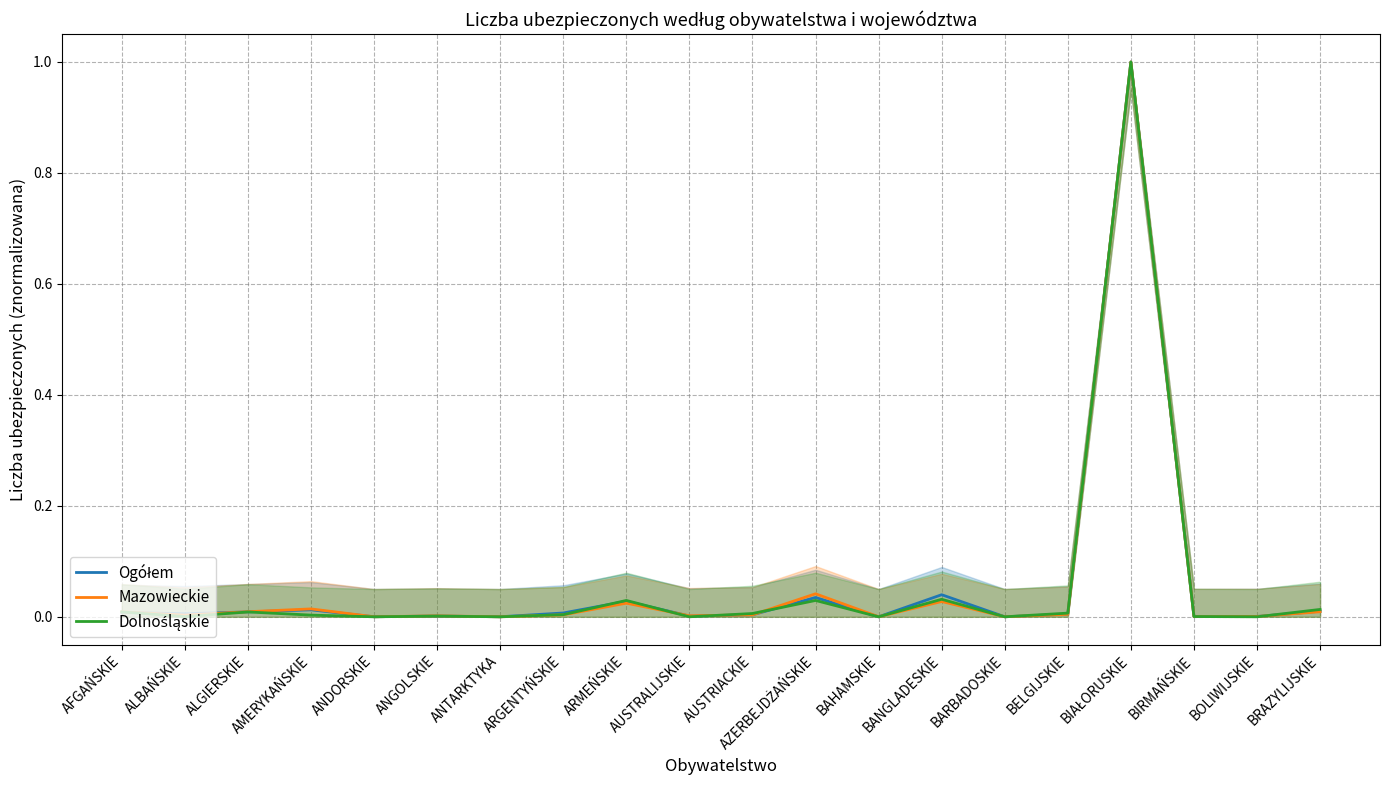

In Ogółem, how many points are lower than both neighbors (excluding endpoints)?

7